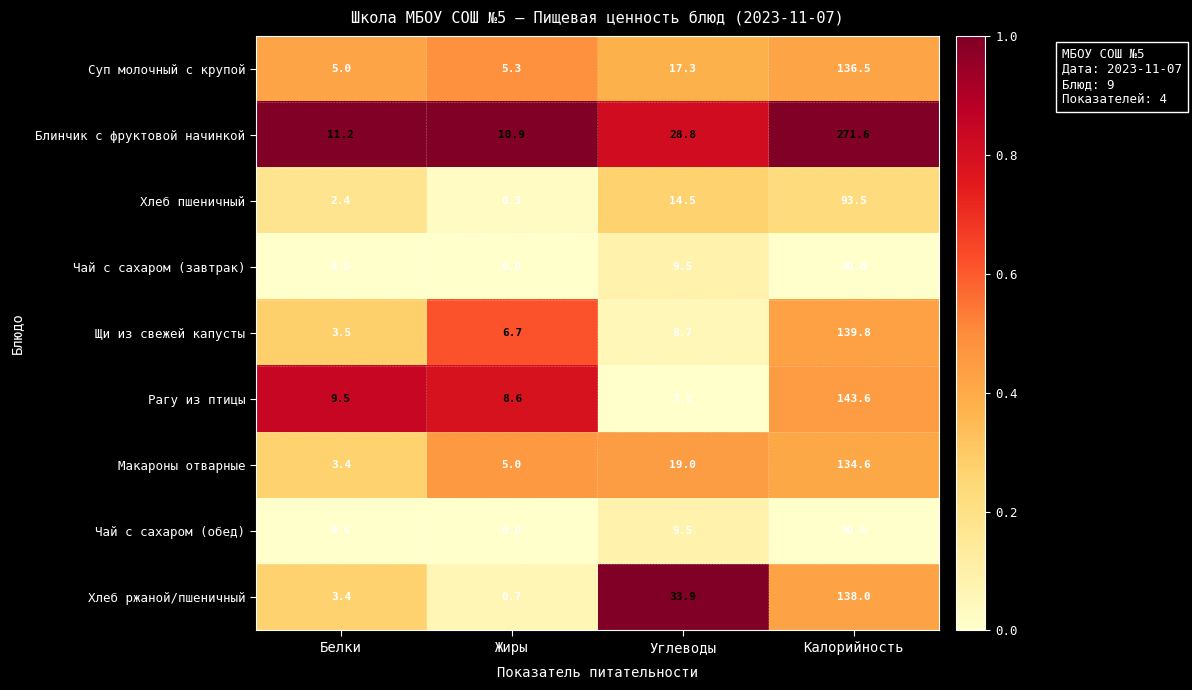

The value of Хлеб ржаной/пшеничный at Углеводы is 33.9. True or false?

True